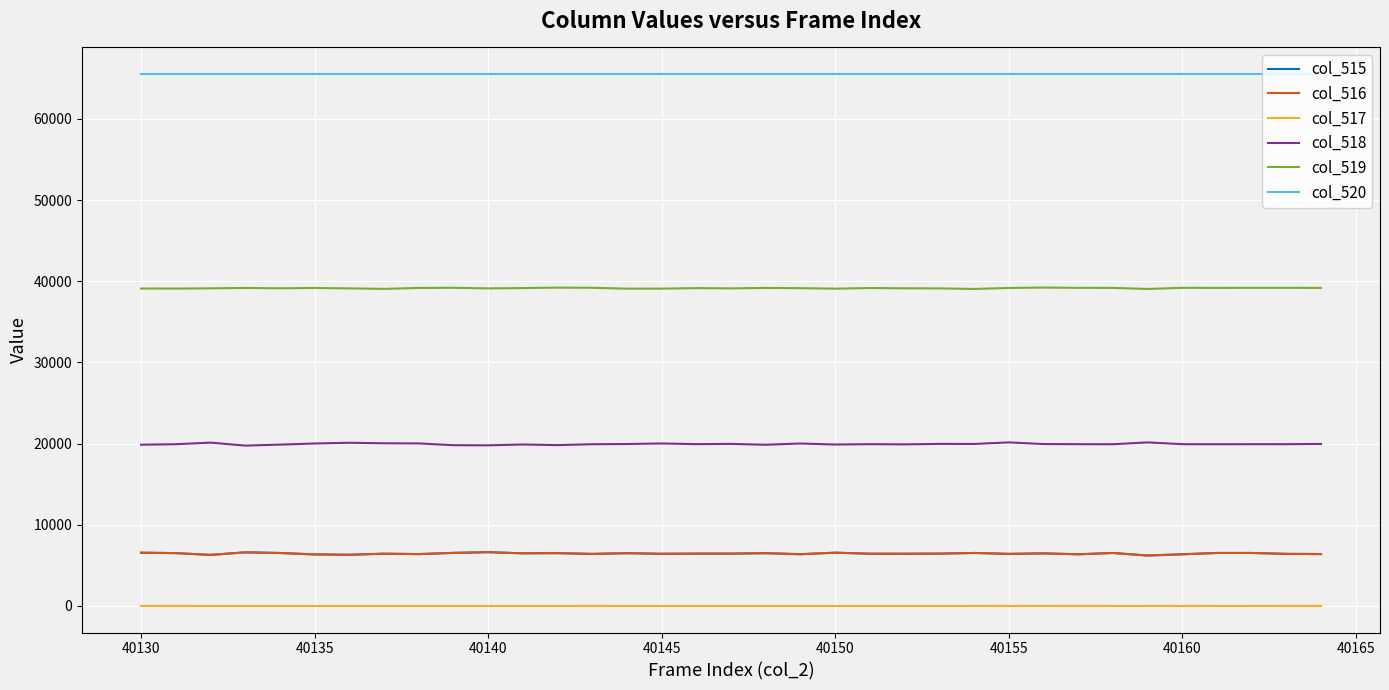

What is the greatest value displayed?

65535